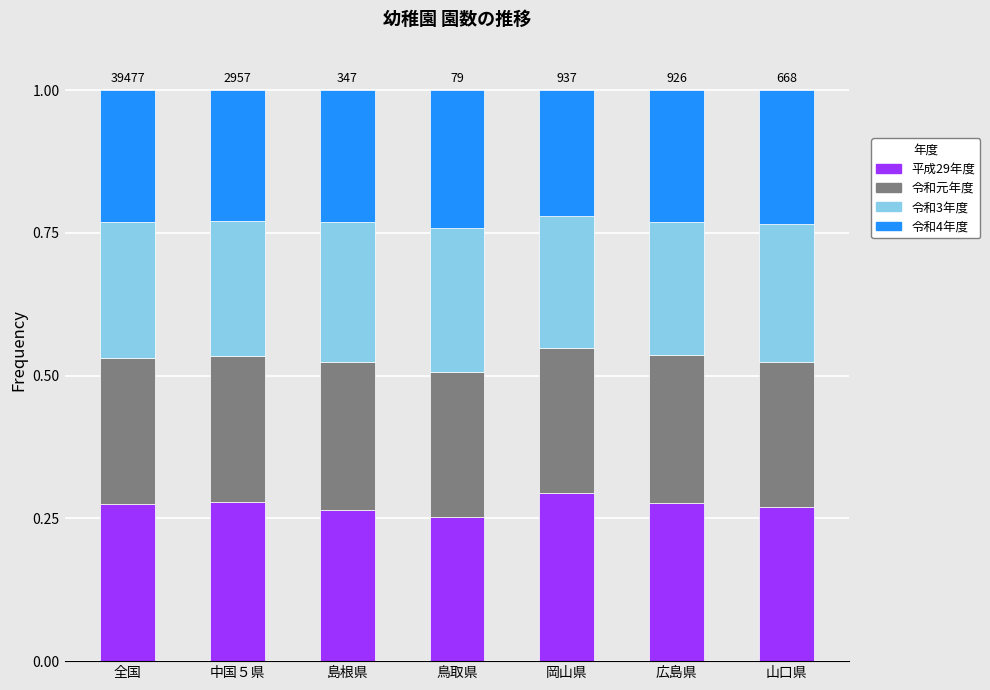

What is the sum of all 平成29年度 values?

1.9